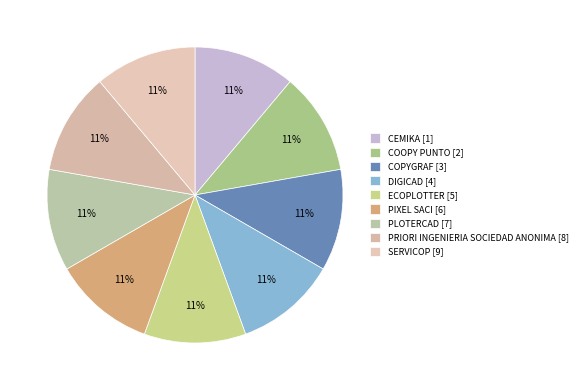

What is the ratio of the value at COPYGRAF to the value at ECOPLOTTER?

1.0